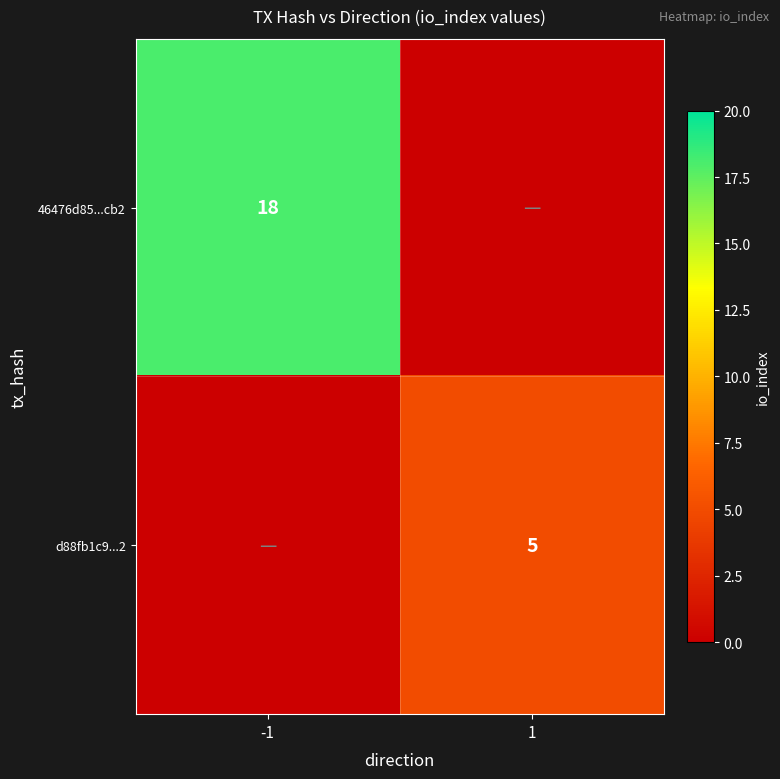

Which has a higher value, -1 or 1?

-1